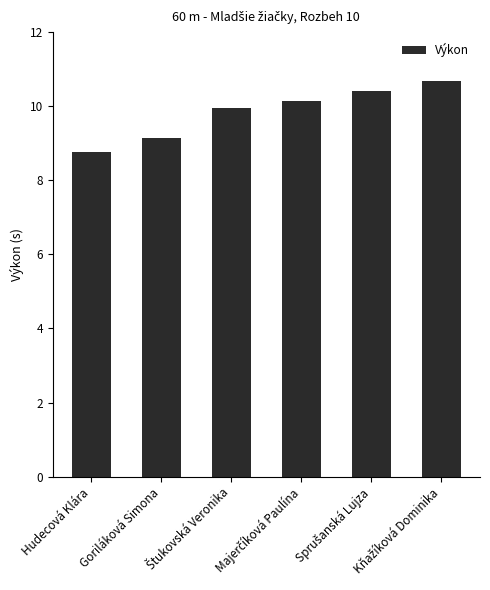

What is the smallest value displayed?

8.8